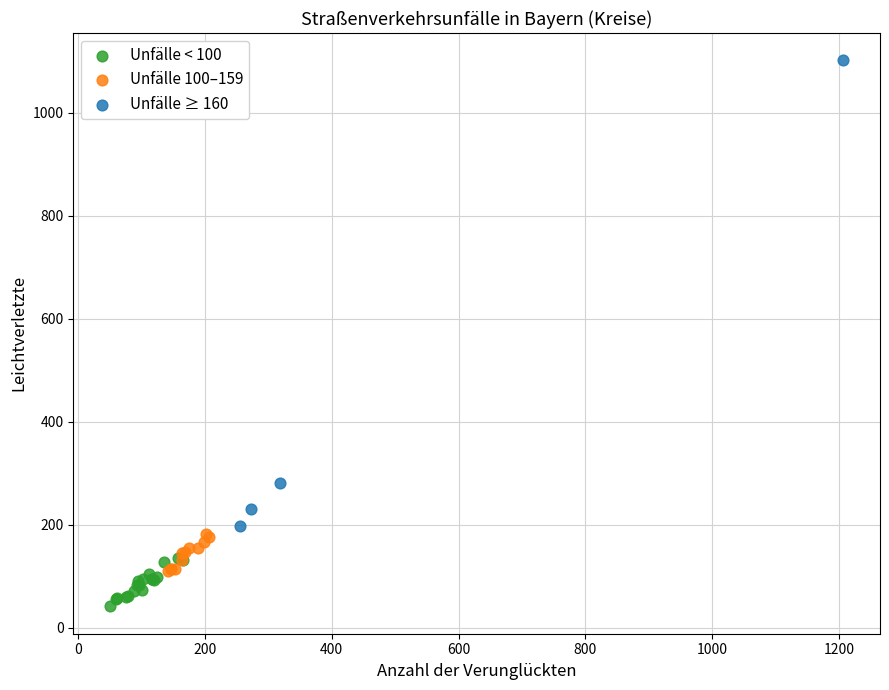

Which series has the largest Y range (max minus min)?

Unfälle ≥ 160